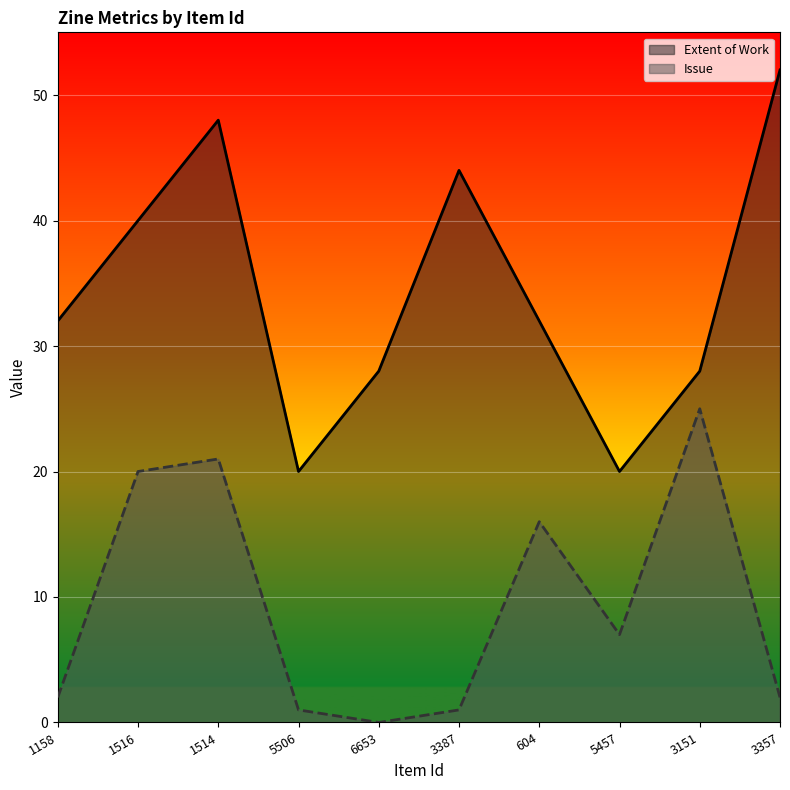

Count the Extent of Work values in the range 28 to 44.

6